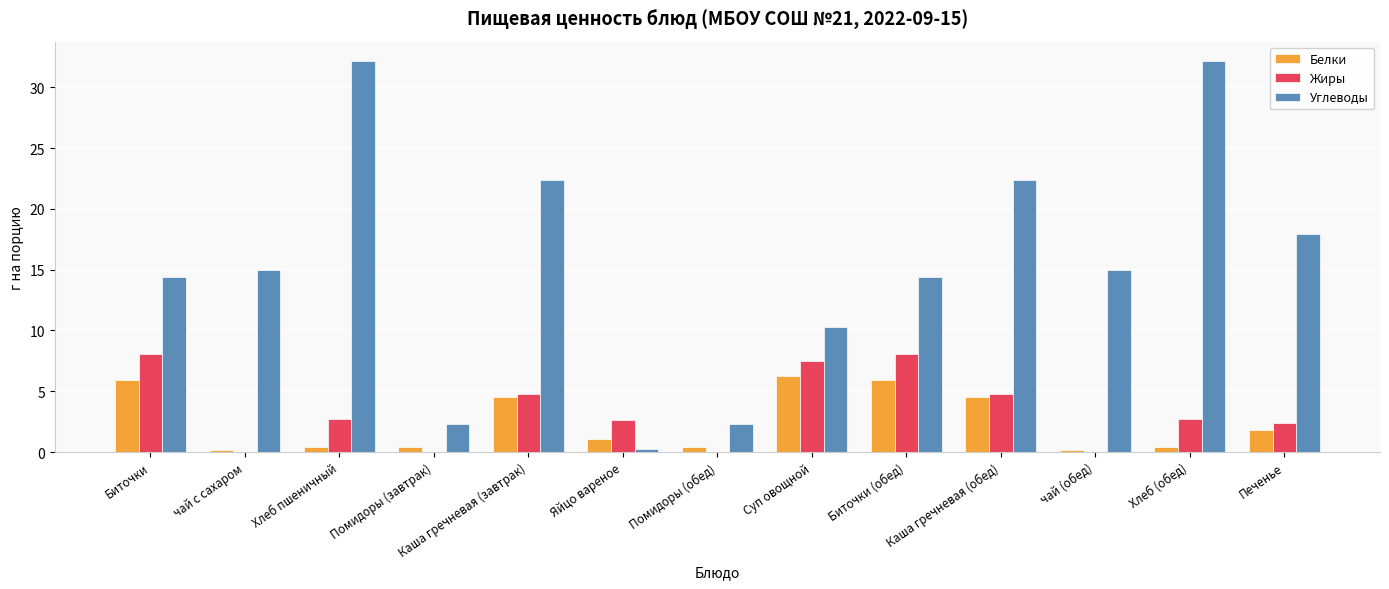

How many categories are shown in the chart?

13